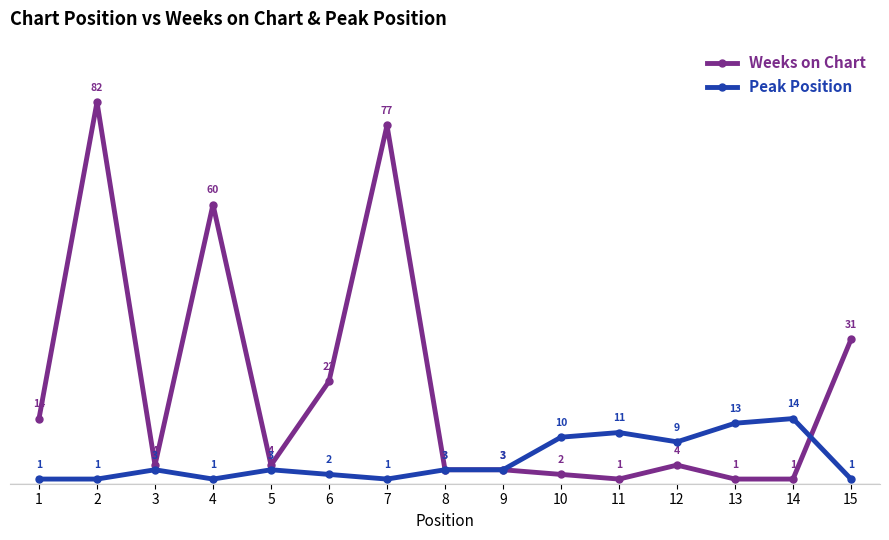

Reading right to left, what are all the values shown in this chart?

Weeks on Chart: 15=31	14=1	13=1	12=4	11=1	10=2	9=3	8=3	7=77	6=22	5=4	4=60	3=4	2=82	1=14
Peak Position: 15=1	14=14	13=13	12=9	11=11	10=10	9=3	8=3	7=1	6=2	5=3	4=1	3=3	2=1	1=1